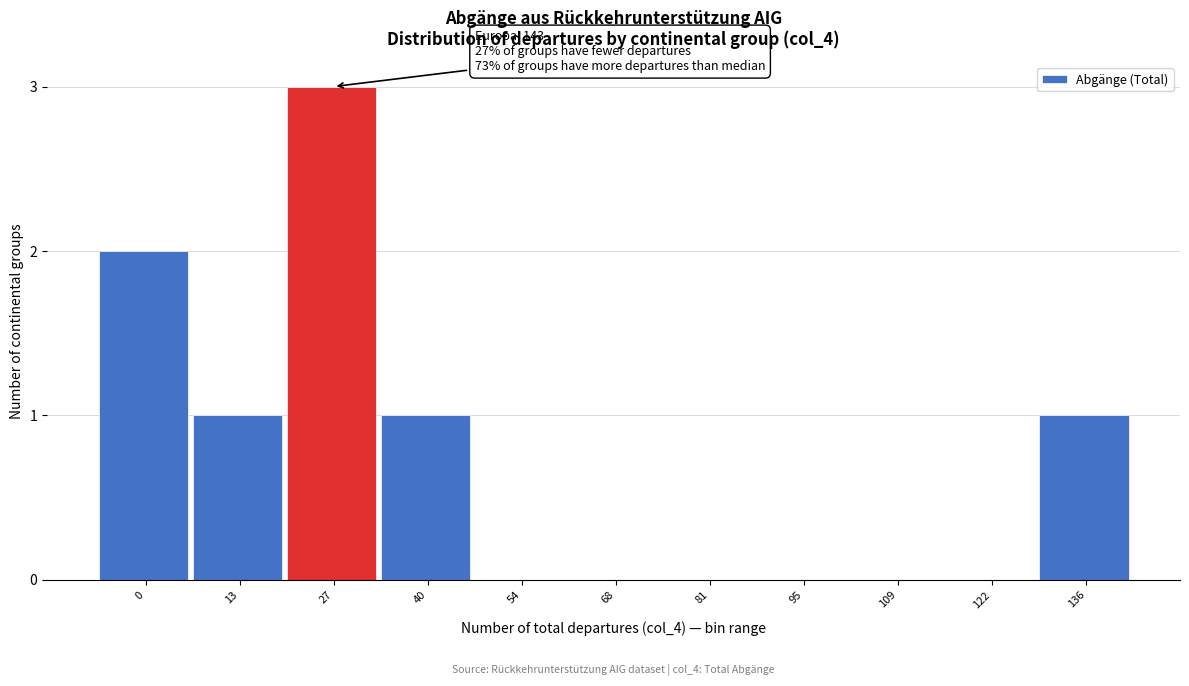

Reading left to right, extract all data points from this chart.

0=2	13=1	27=3	40=1	54=0	68=0	81=0	95=0	109=0	122=0	136=1